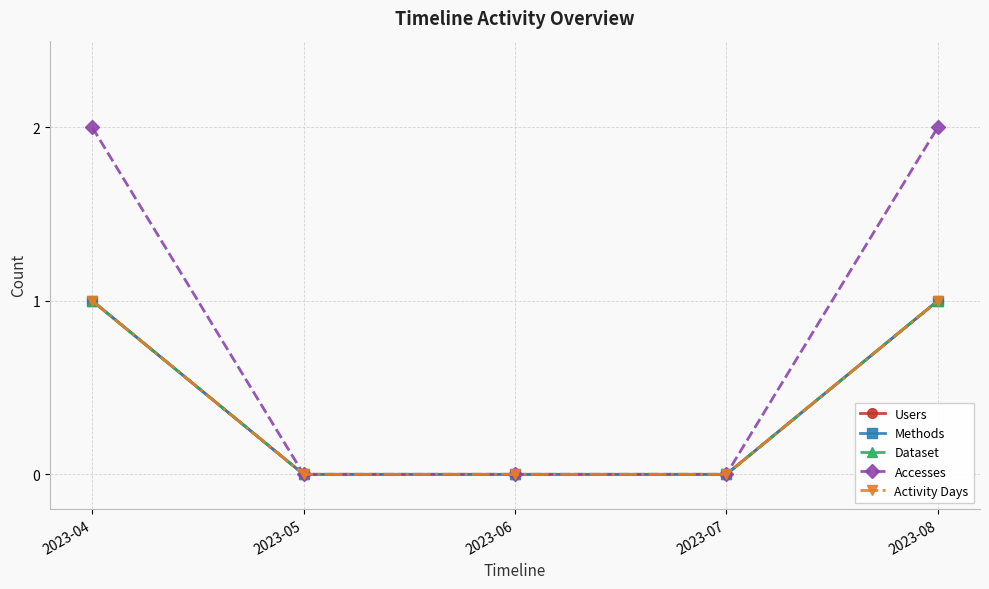

At which label does Activity Days reach its peak?

2023-04